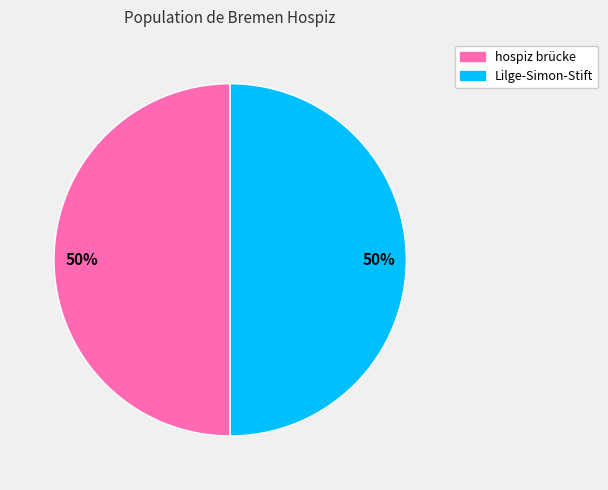

To the nearest percent, what is the average slice percentage?

50%